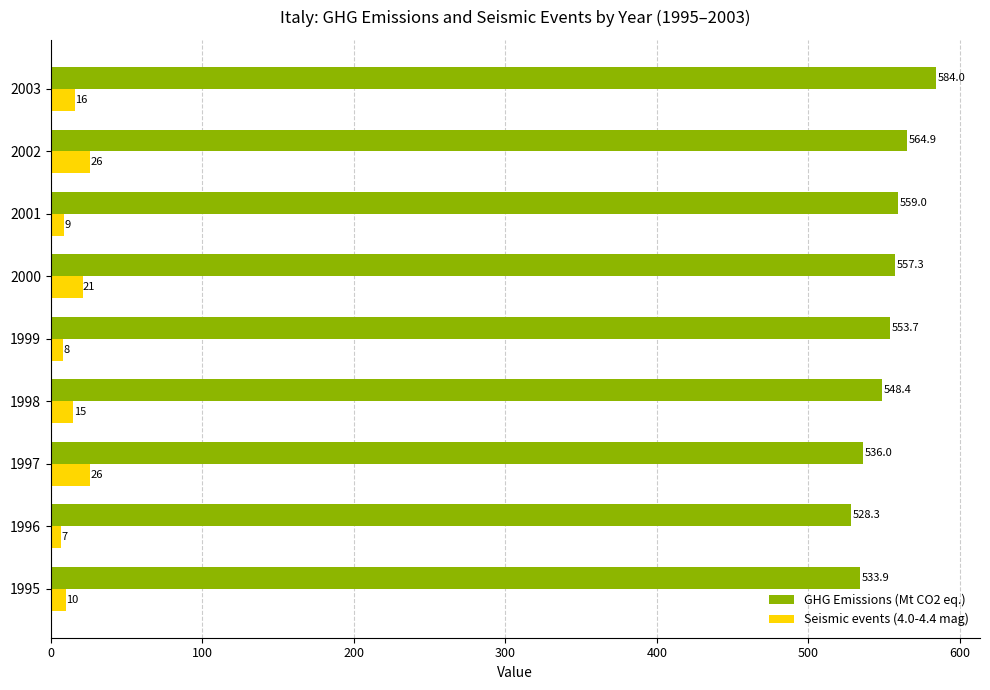

Read the GHG Emissions (Mt CO2 eq.) value at 2002.

564.9